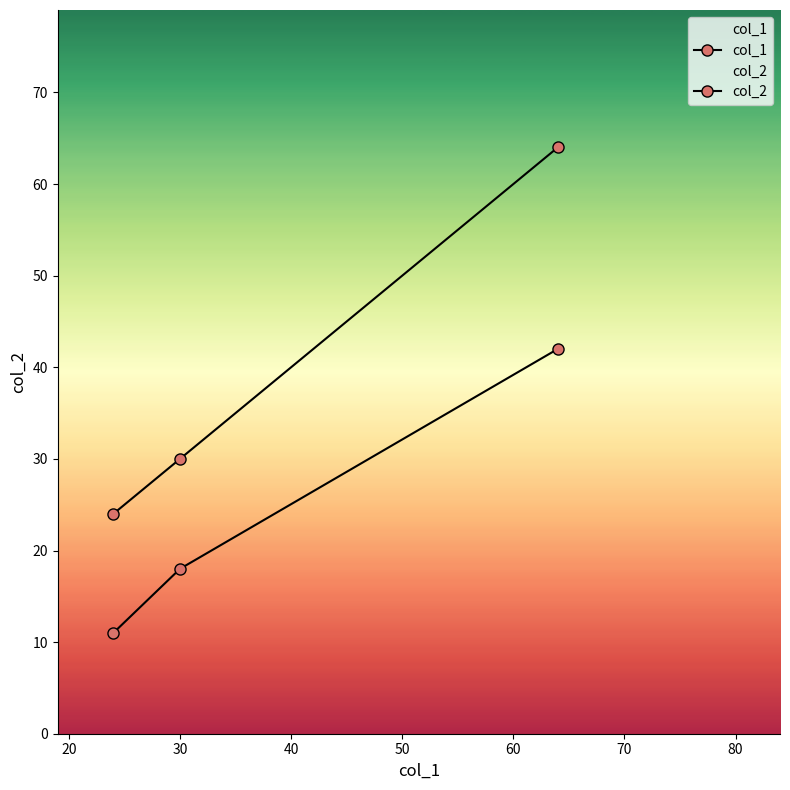

What is the average value of the col_2 series?

24